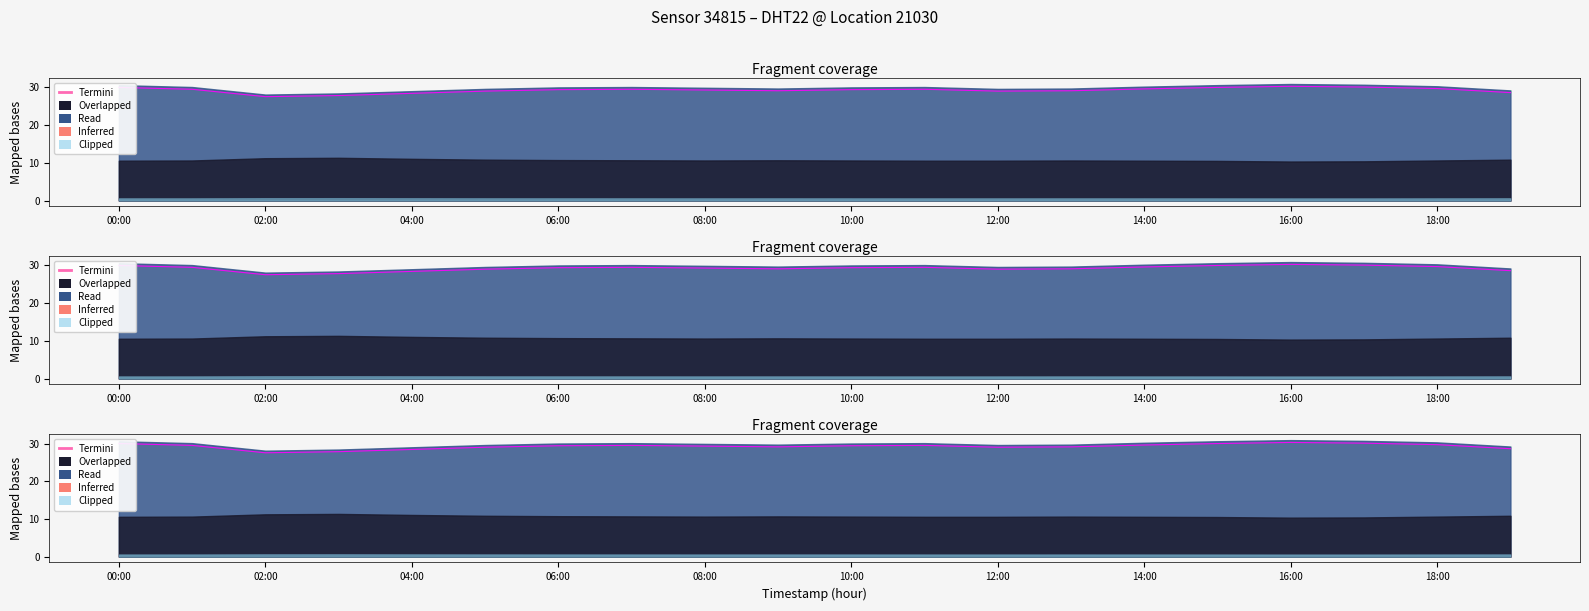

What is the ratio of the value at 11 to the value at 17?

1.0